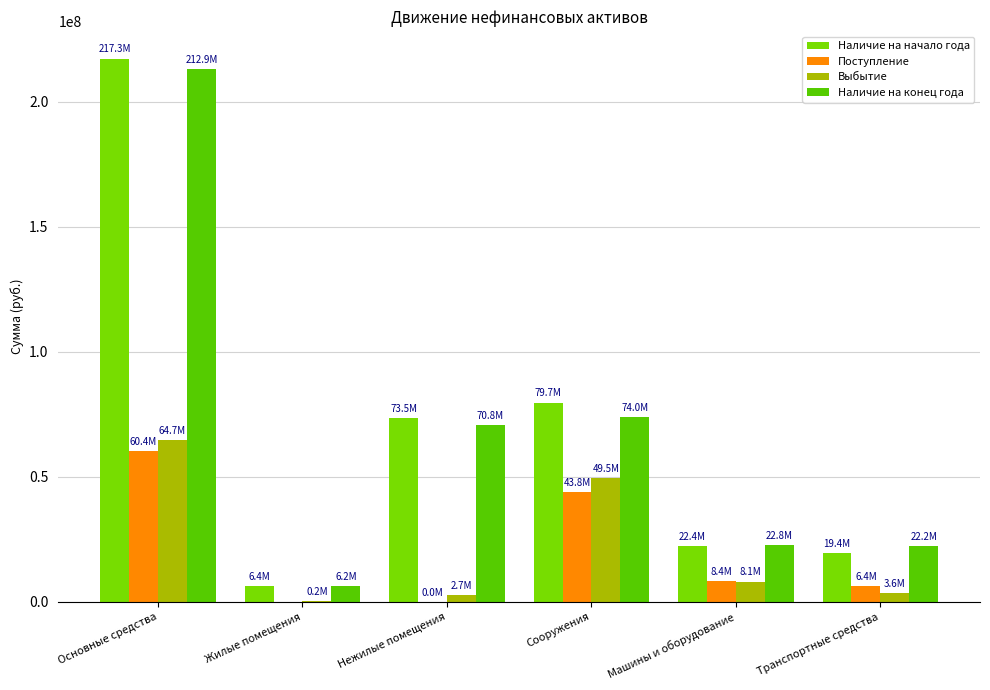

What is the total value across all series at Жилые помещения?

12732888.1